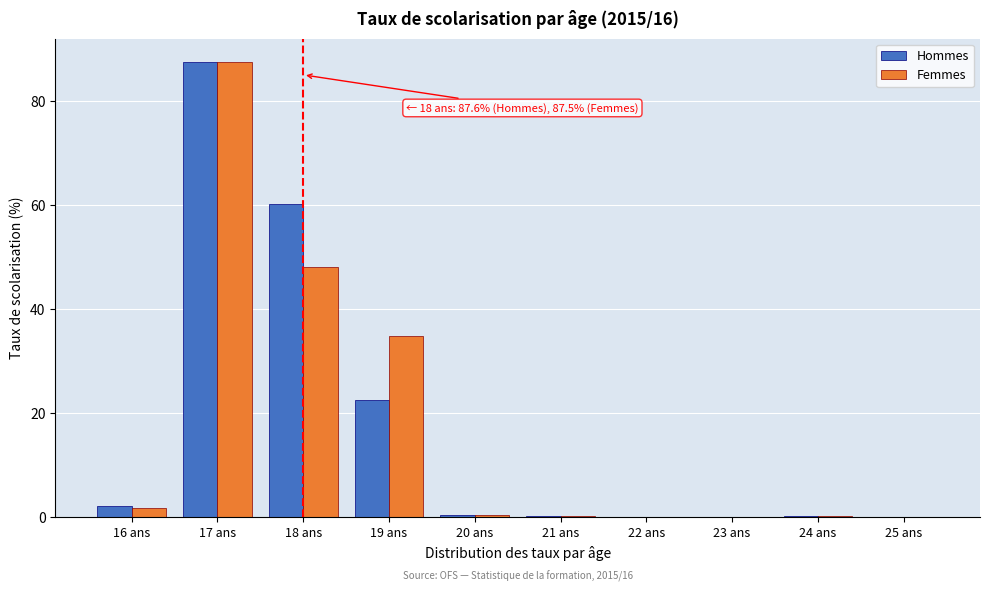

Which category has the highest value across all series?

17 ans